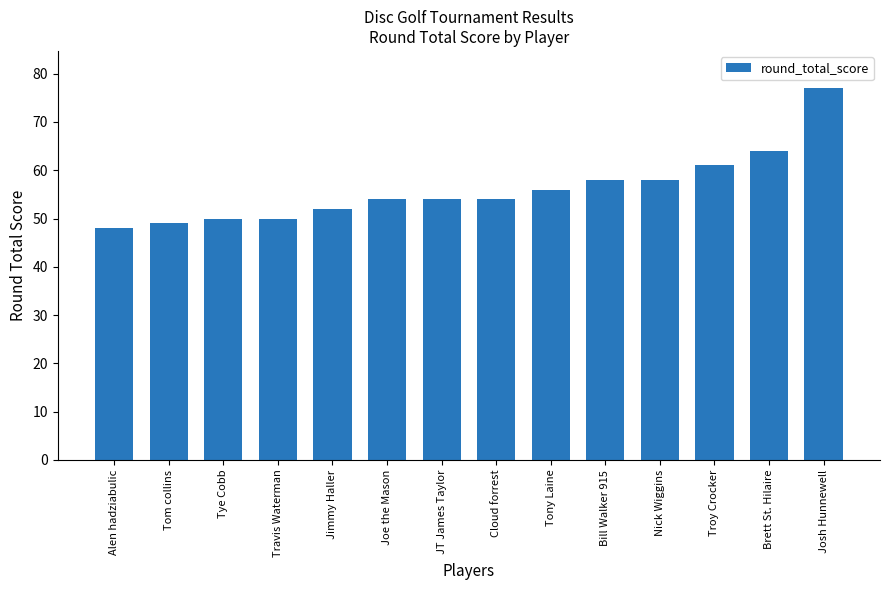

Which label corresponds to the smallest value in the chart?

Alen hadziabulic